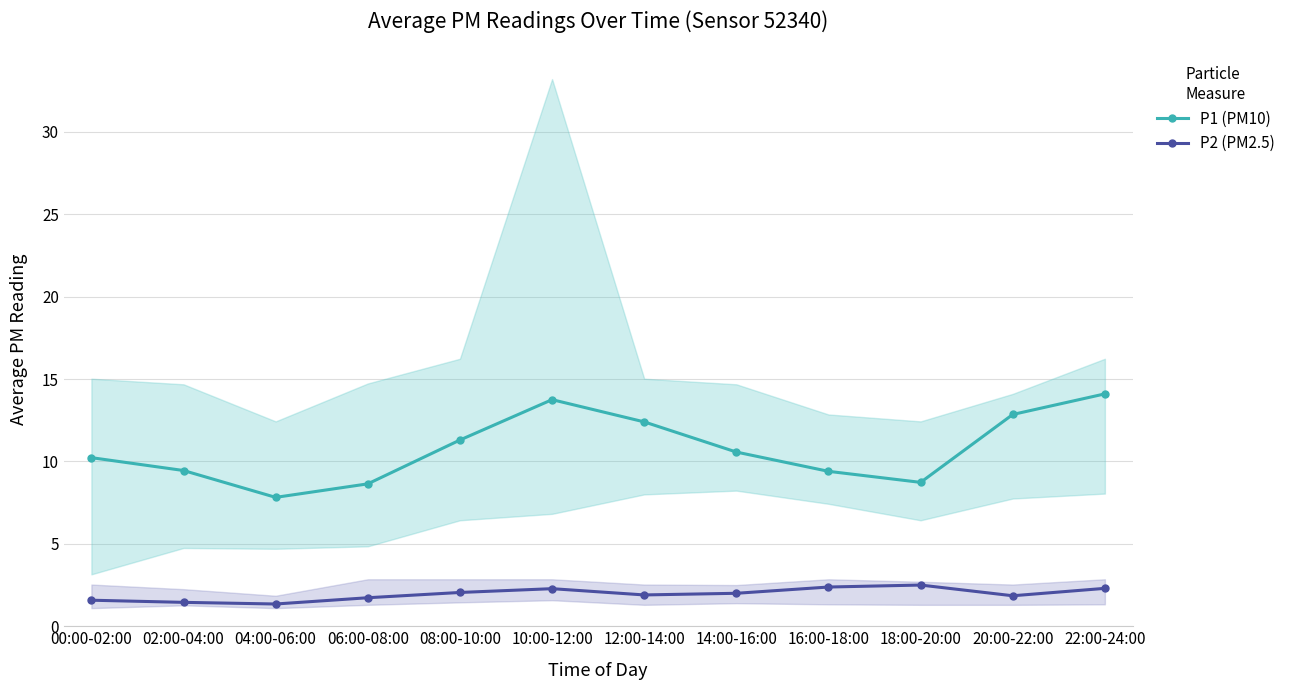

Which series has the largest total across all categories?

P1 (PM10)